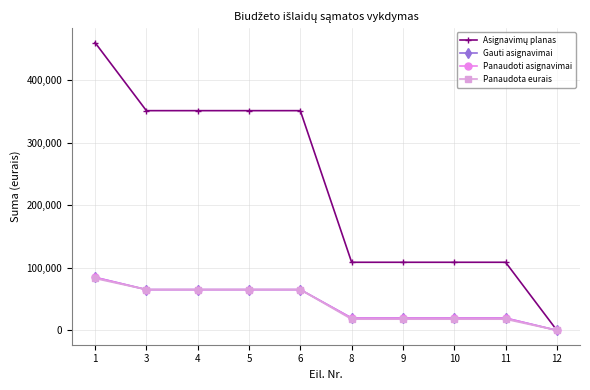

Is this an area chart (filled region under the line)?

No